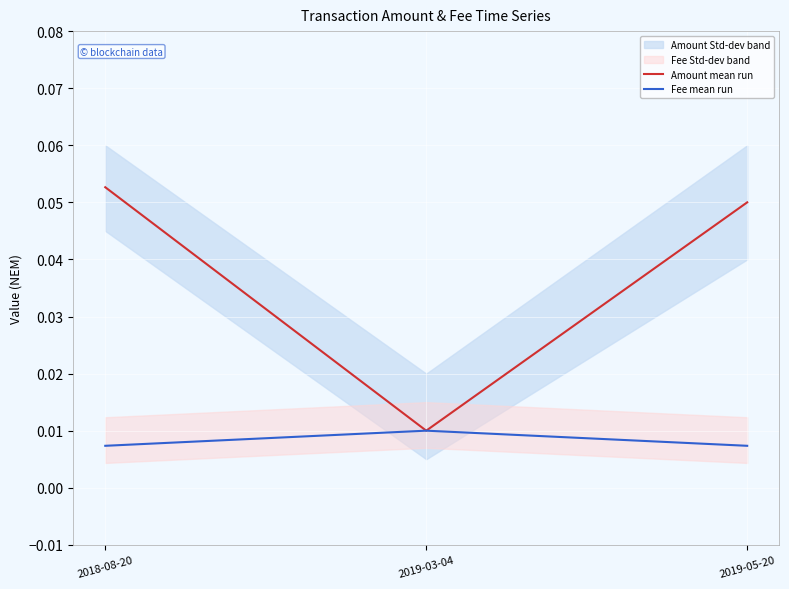

At which label does Amount mean run reach its minimum?

2019-03-04